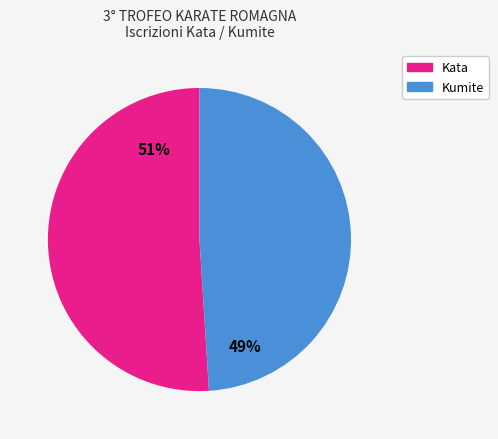

To the nearest percent, what is the difference between the largest and smallest slice percentages?

2%